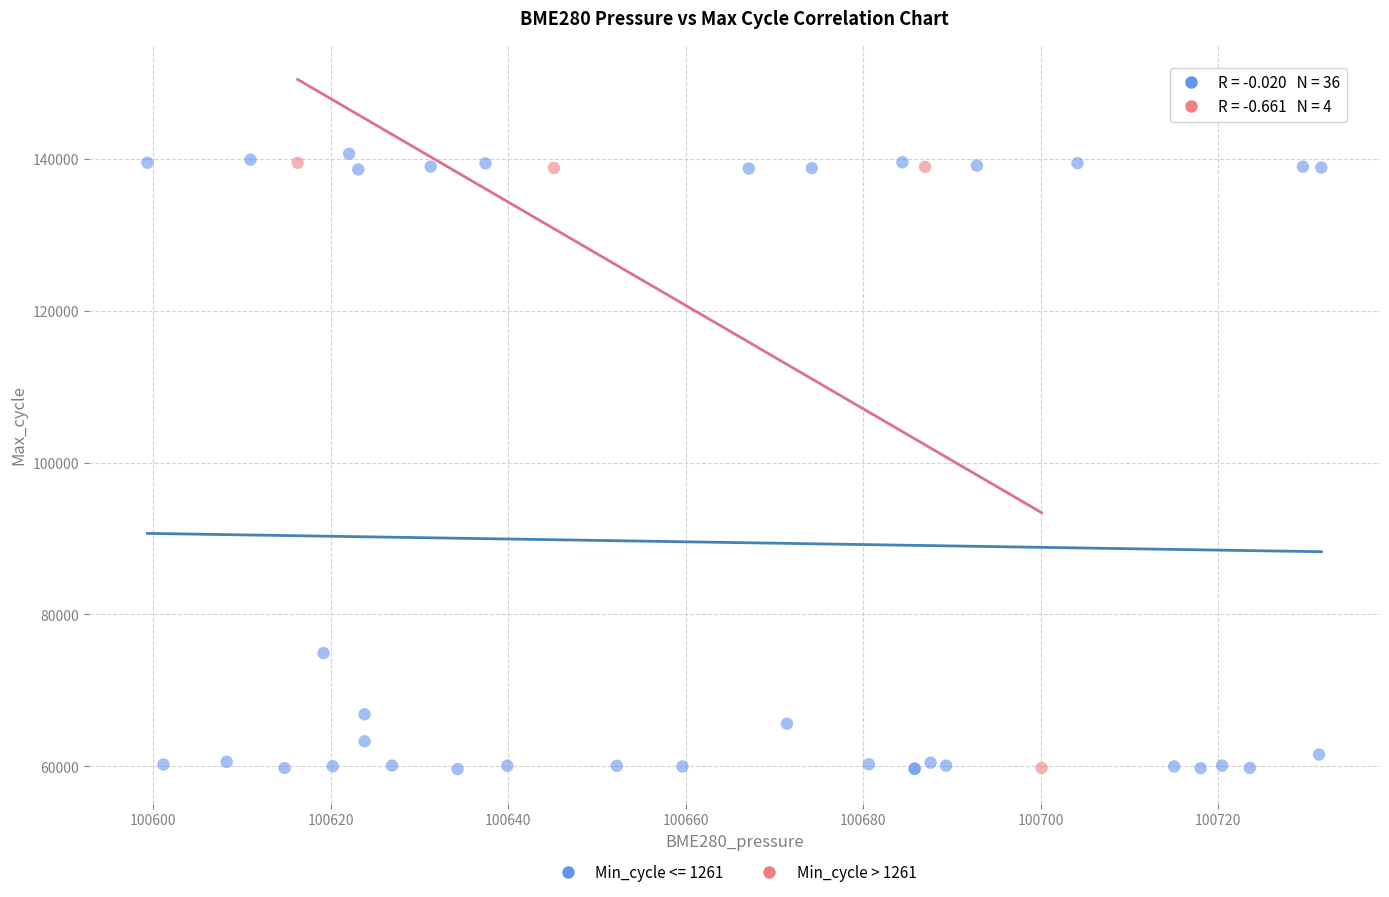

Which series has the widest spread of Y values?

Min_cycle <= 1261